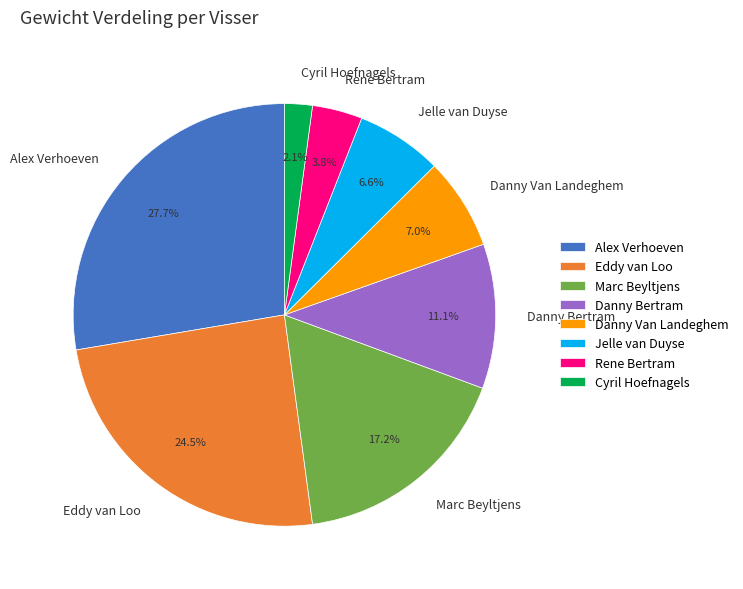

Is there a majority slice in this chart?

No